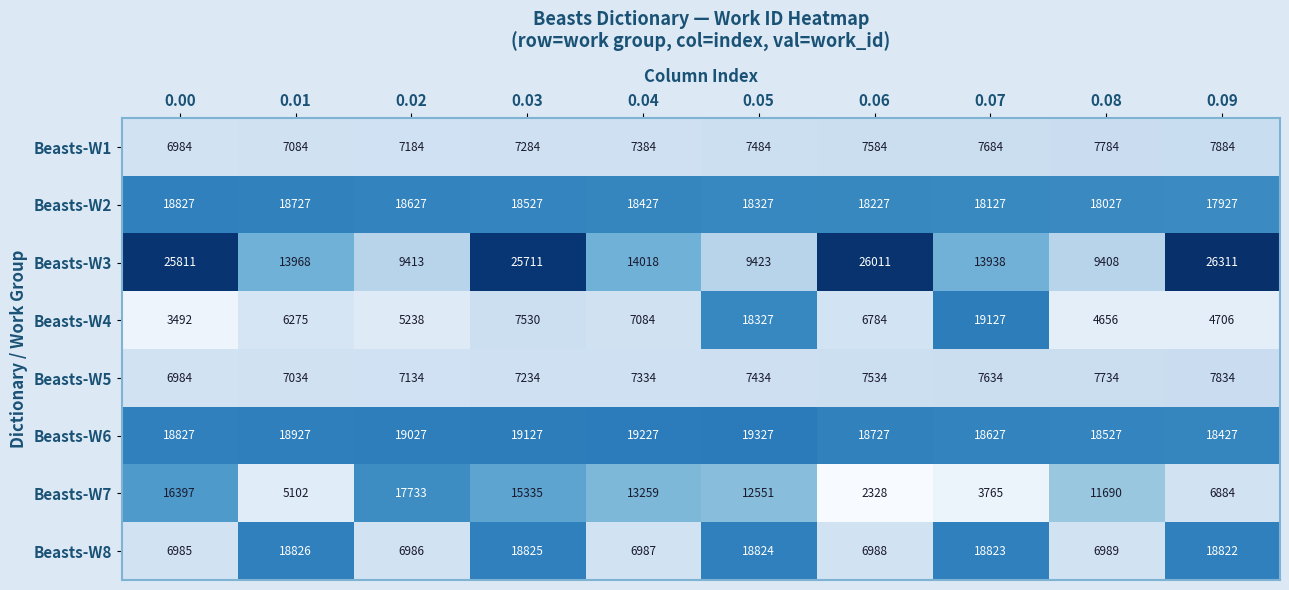

At how many categories does at least one series exceed 8849?

10